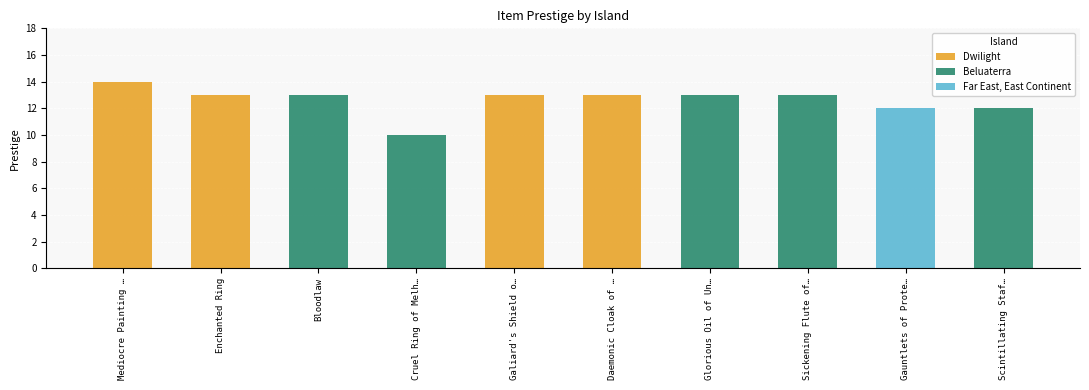

Are the bars horizontal?

No